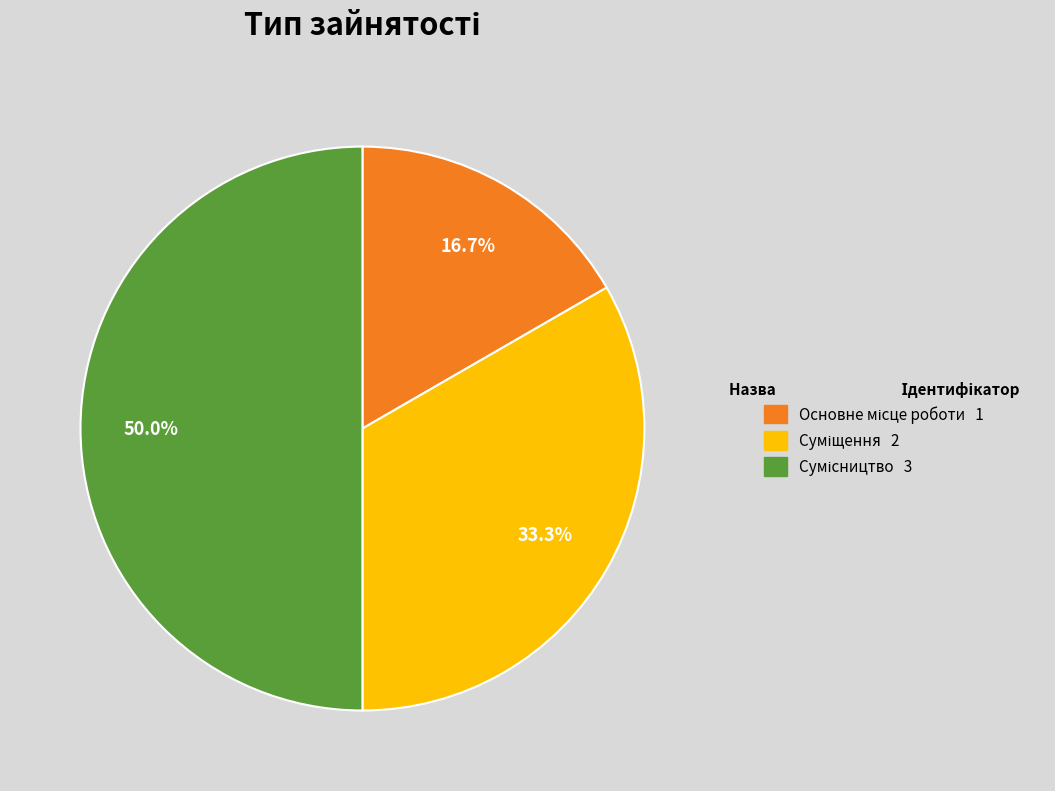

How many segments does this pie chart have?

3